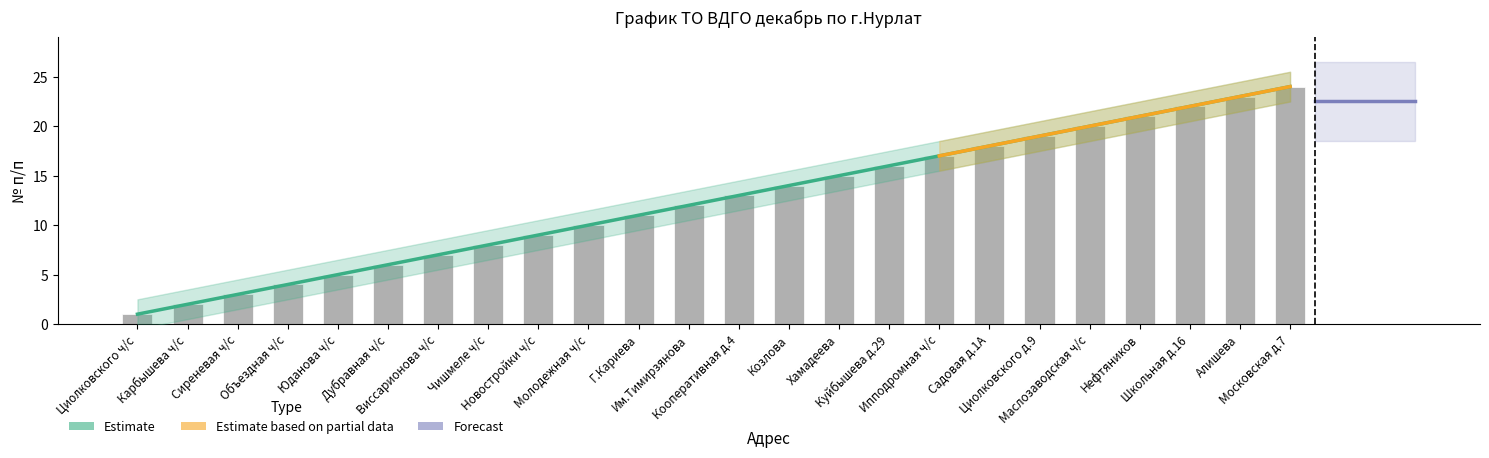

The value at Молодежная ч/с is 6. True or false?

False